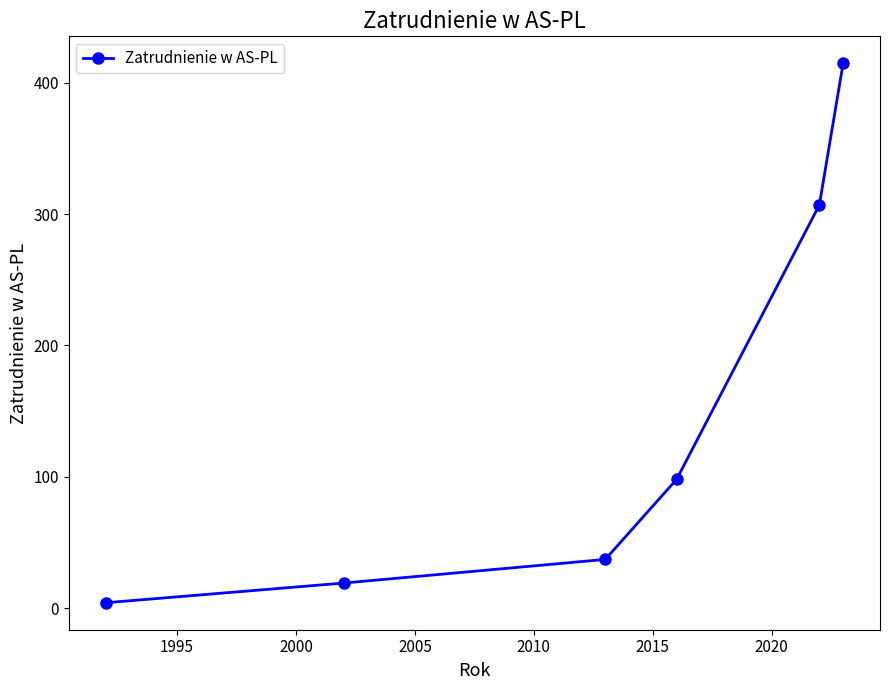

What is the difference between the maximum and minimum values?

411